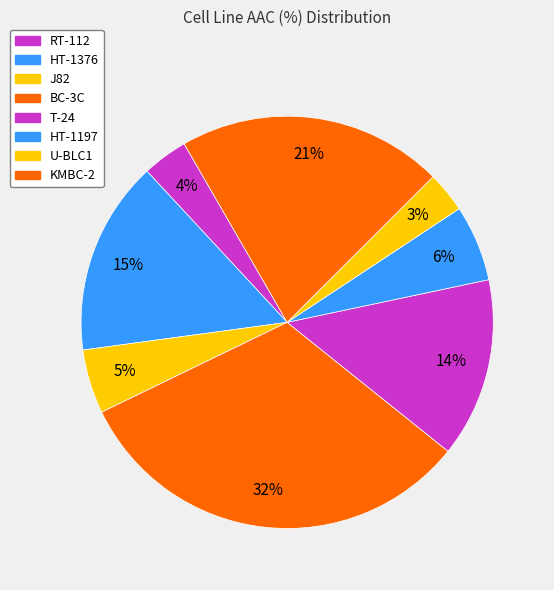

Rank the categories by value from highest to lowest.

BC-3C, KMBC-2, HT-1376, T-24, HT-1197, J82, RT-112, U-BLC1